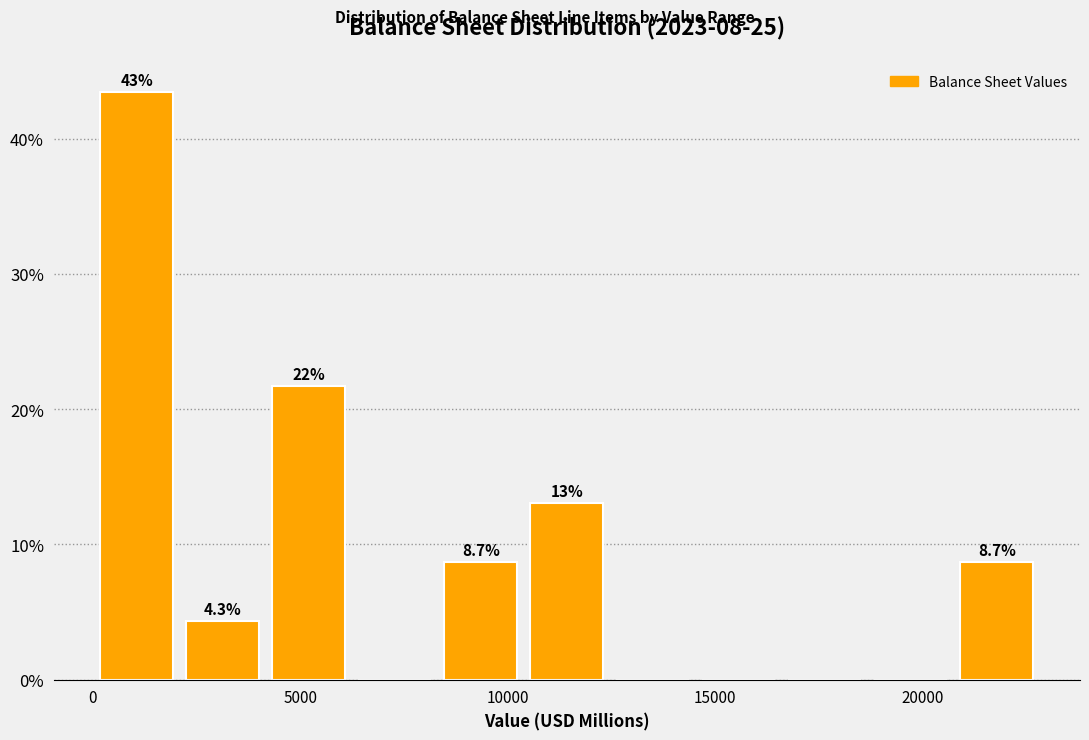

Over which range of the x-axis is the bar tallest?

0 to 2000